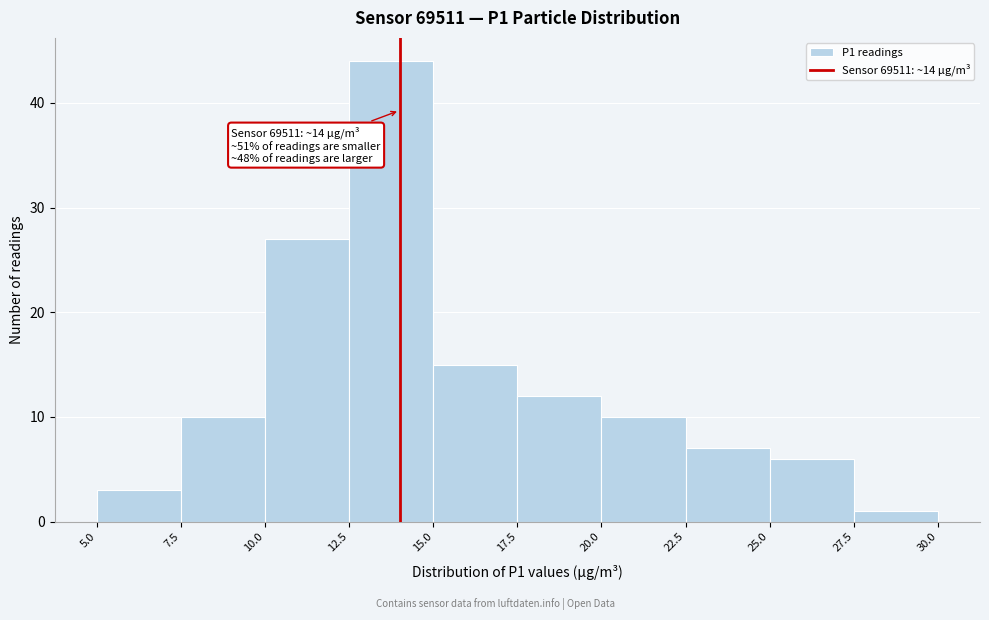

Over which range of the x-axis is the bar tallest?

12.5 to 15.0